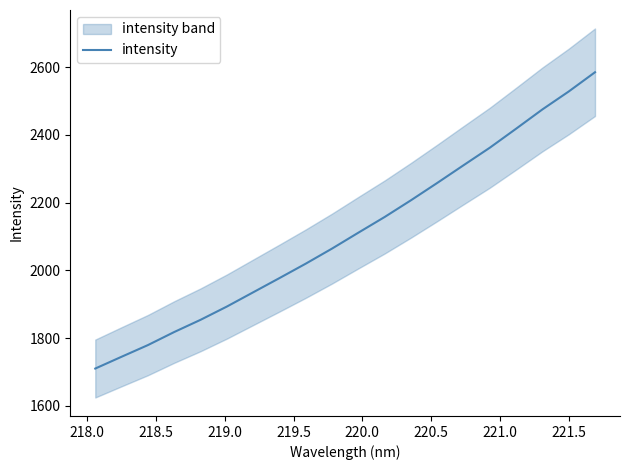

What is the minimum value shown in the chart?

1710.5